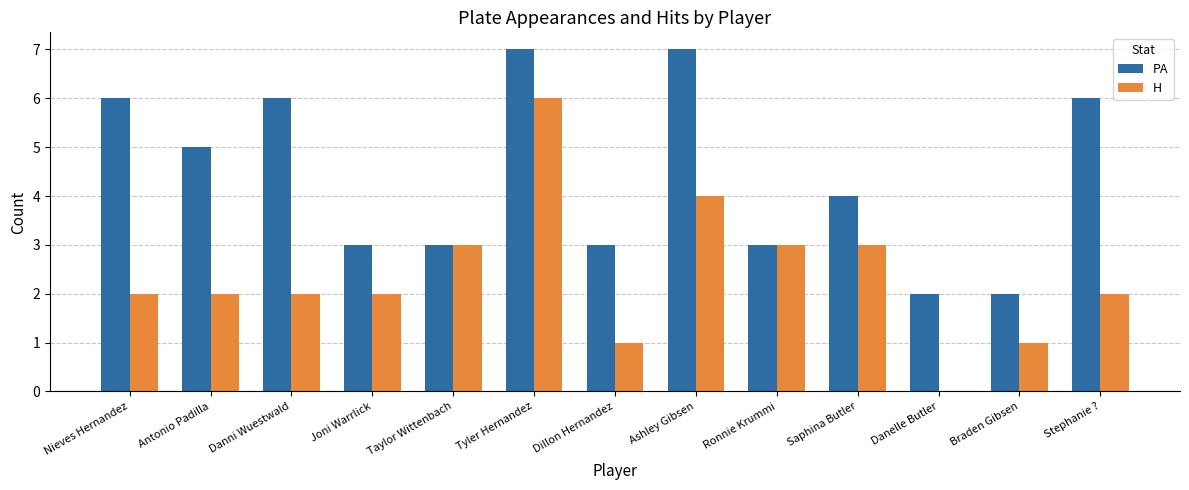

Which series has the largest total across all categories?

PA